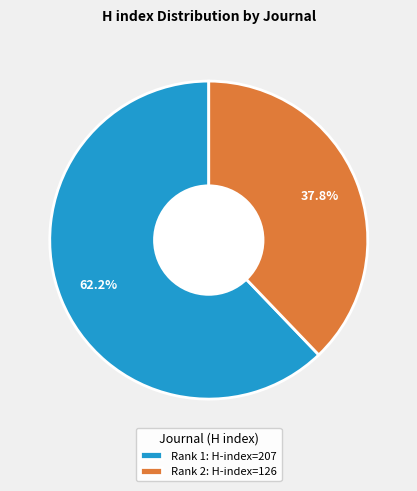

Rank the categories by value from highest to lowest.

Rank 1: H-index=207, Rank 2: H-index=126